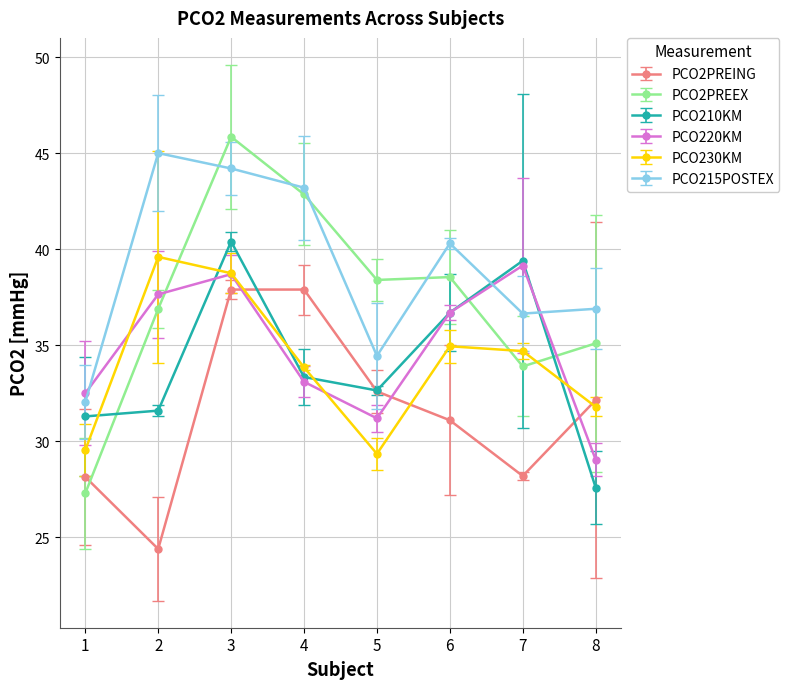

Count the number of data series in this chart.

6